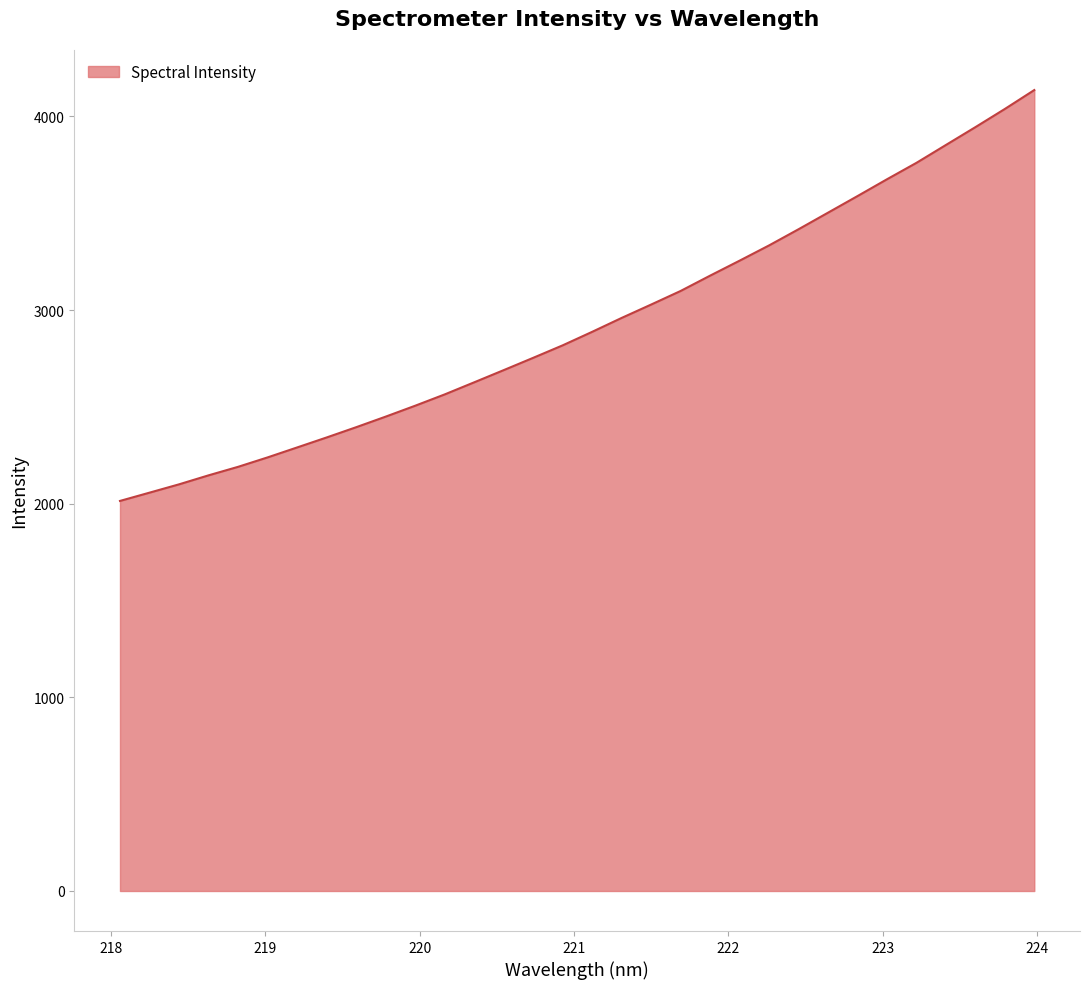

What is the smallest value displayed?

2014.1